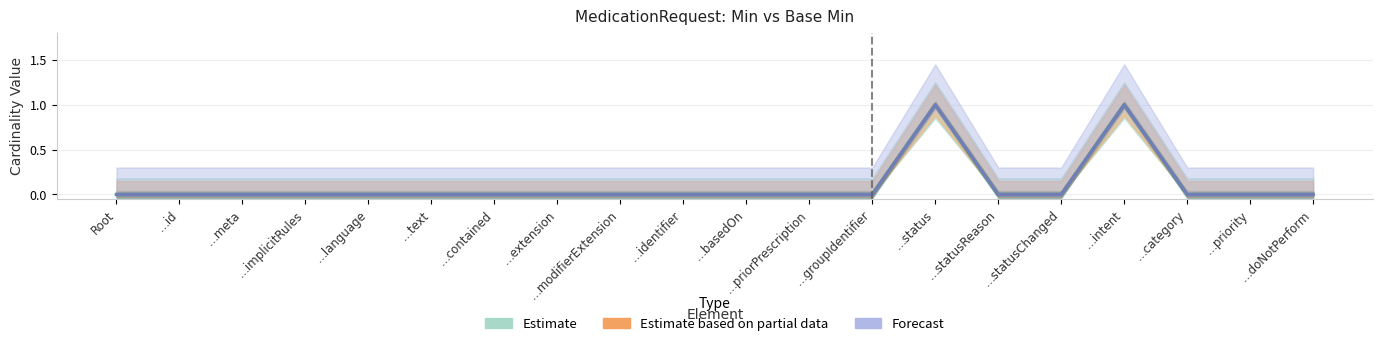

In Forecast, how many points are higher than both neighbors (excluding endpoints)?

2